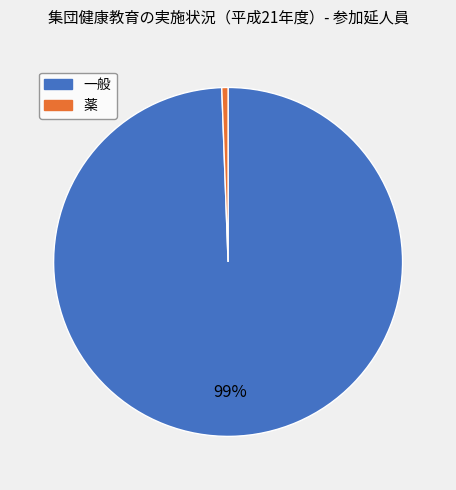

Combined, do 薬 and 一般 account for over 50%?

Yes